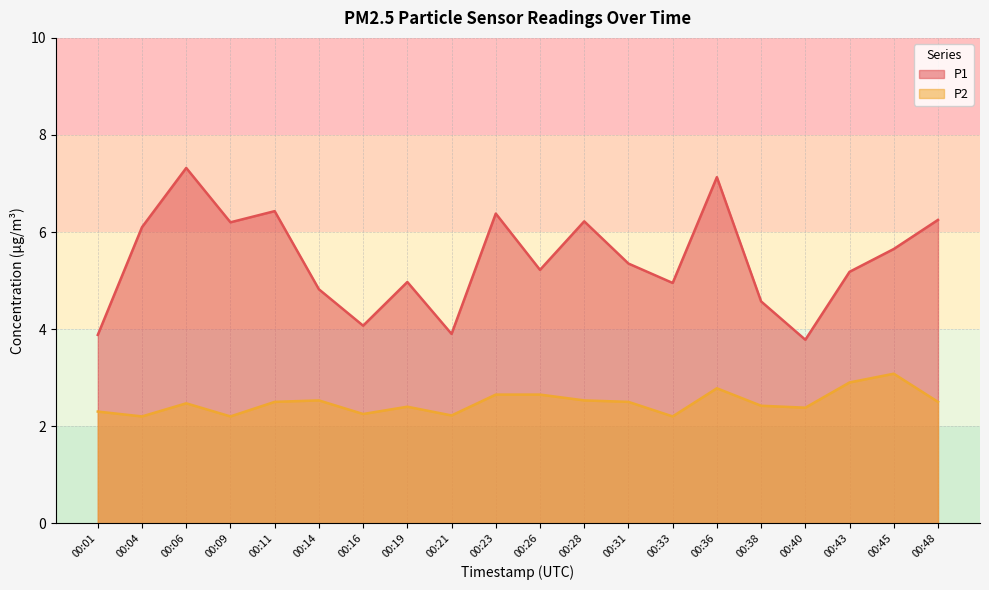

True or false: P1 and P2 cross at least once.

False